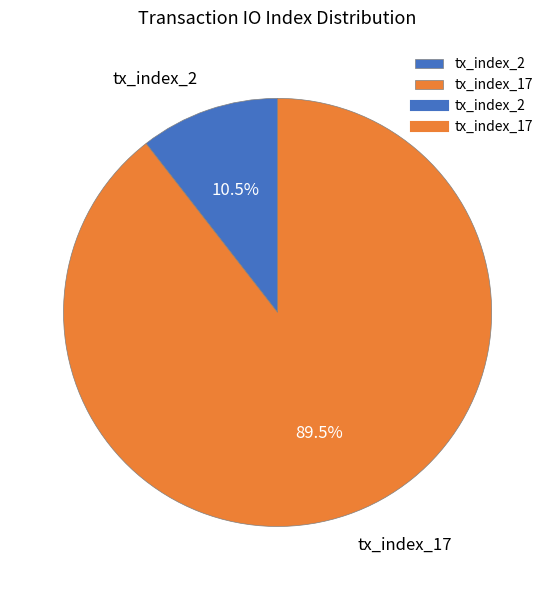

True or false: tx_index_17 accounts for 80% of the total.

False